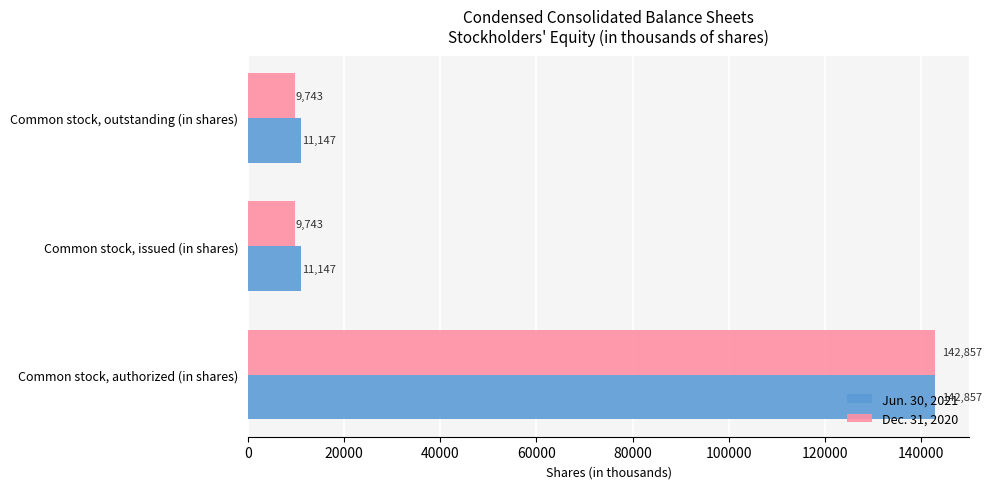

The Dec. 31, 2020 series shows 142857 at Common stock, authorized (in shares). True or false?

True